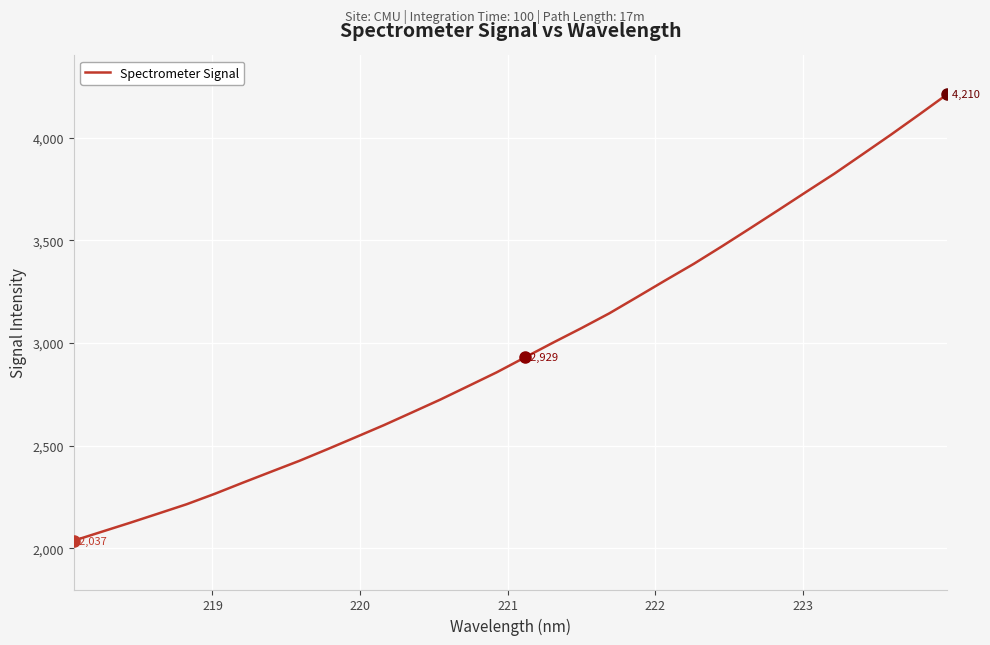

What is the maximum value shown in the chart?

4210.8